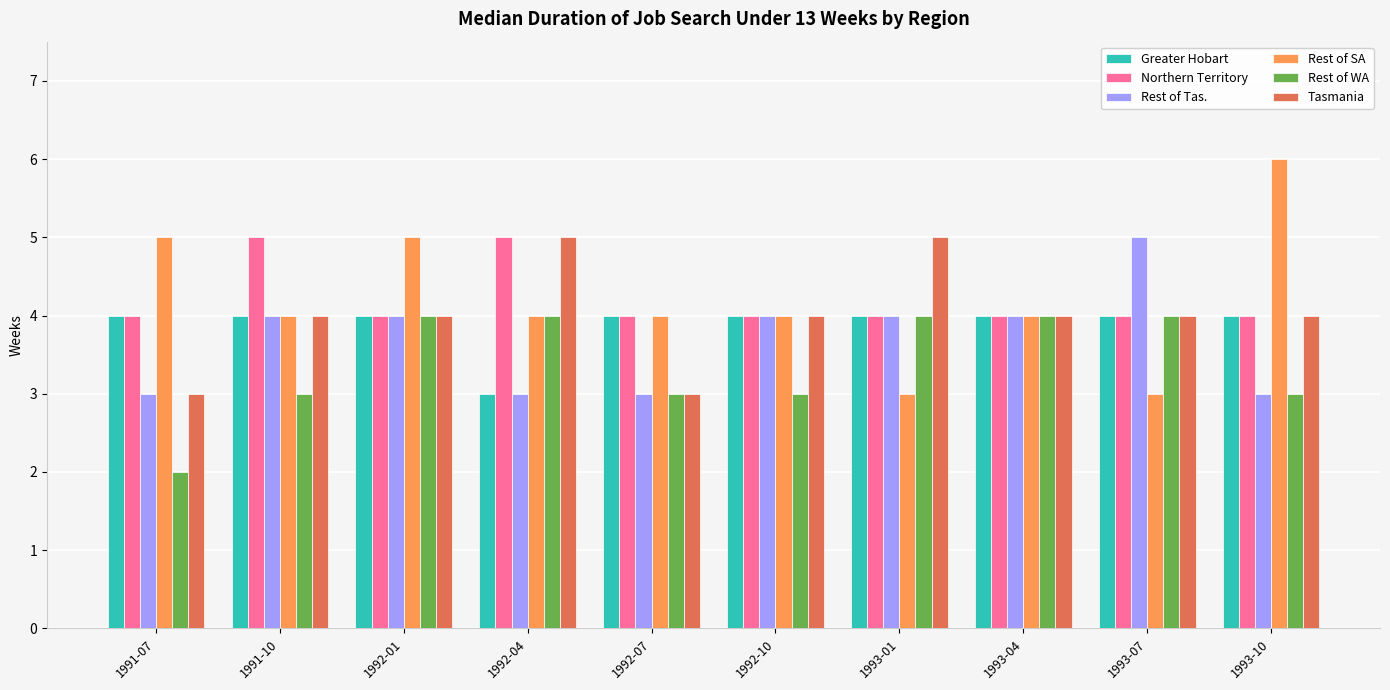

What is the maximum value shown in the chart?

6